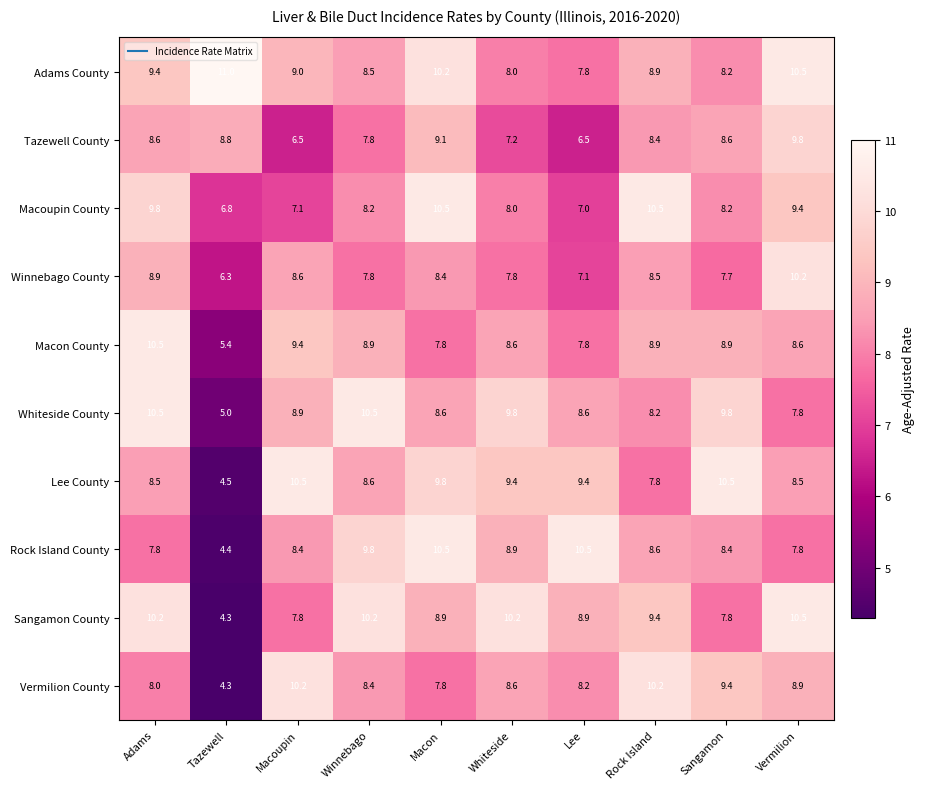

What is the spread (max minus min) of values at Adams?

2.7